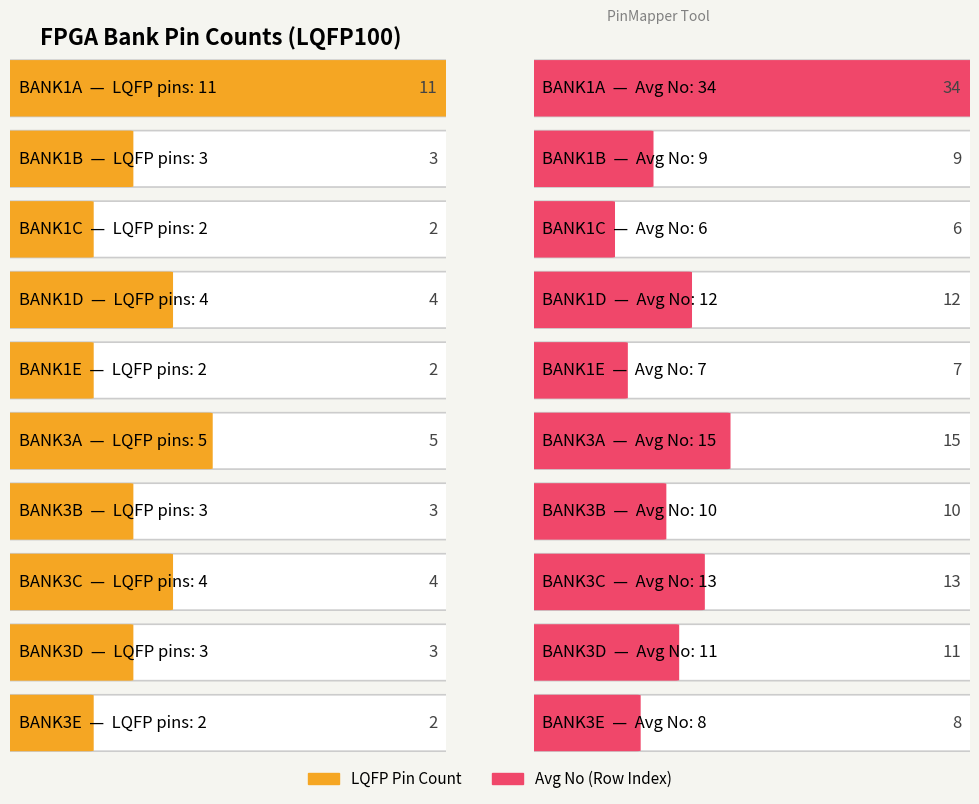

At which category does the chart reach its minimum across all series?

BANK1C